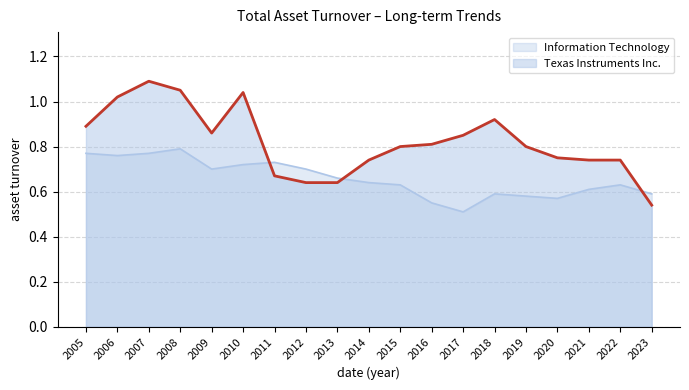

Between 2014 and 2016, which series saw the biggest shift?

Information Technology